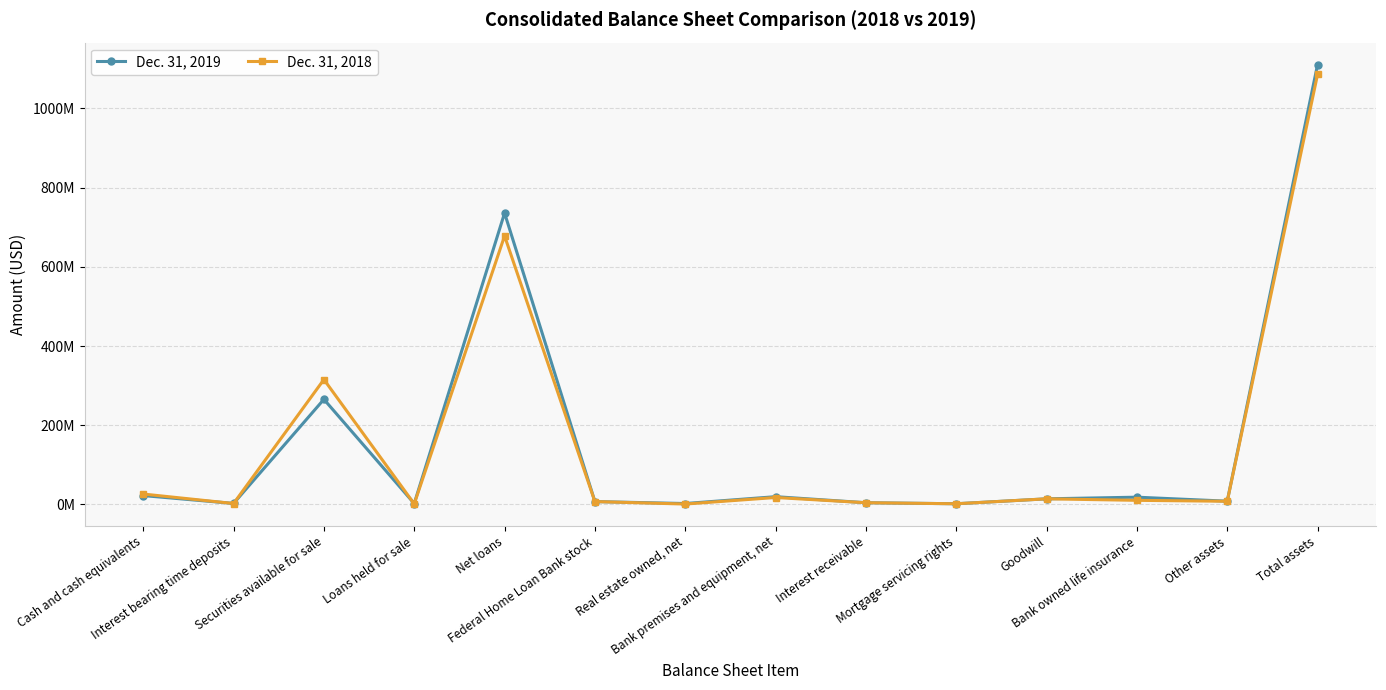

What position from the right is Total assets?

1